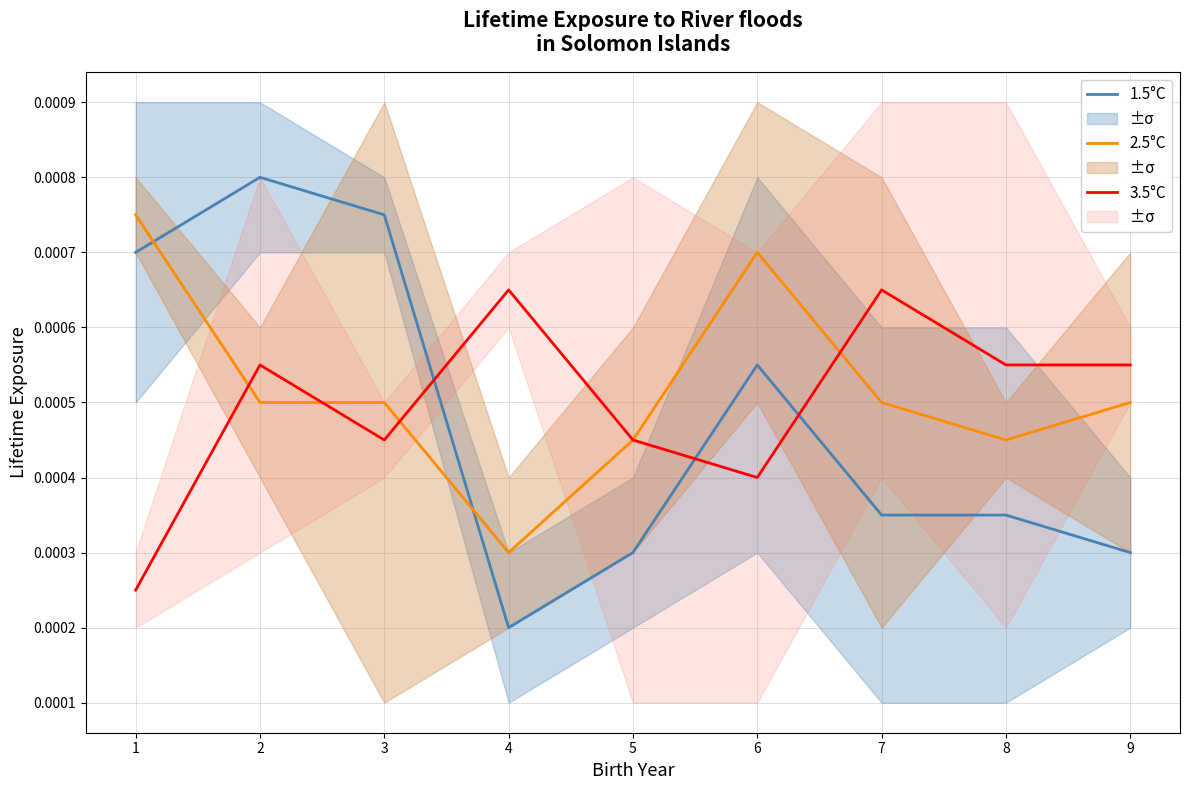

After their last crossing, which series has the higher values: 2.5°C or 1.5°C?

2.5°C